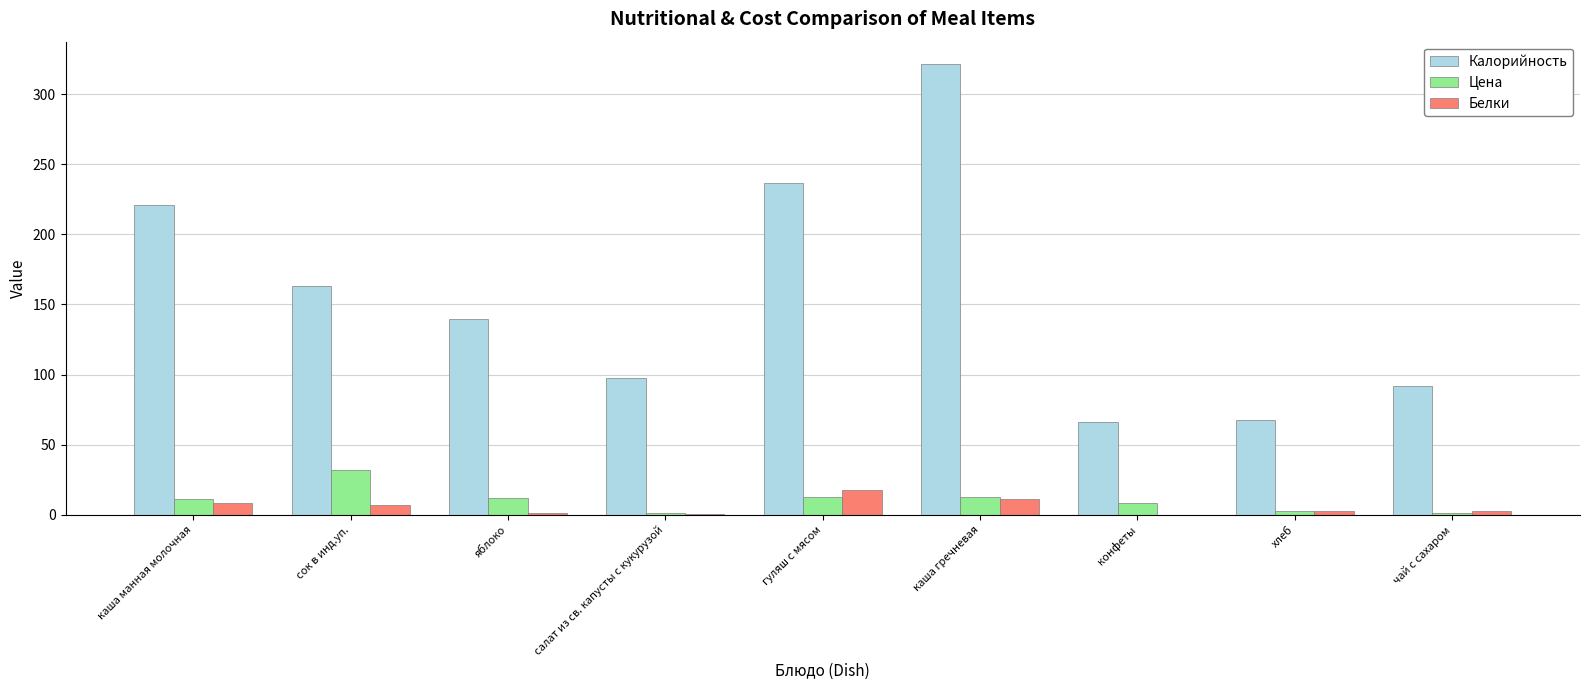

The Калорийность series shows 163.0 at сок в инд.уп.. True or false?

True